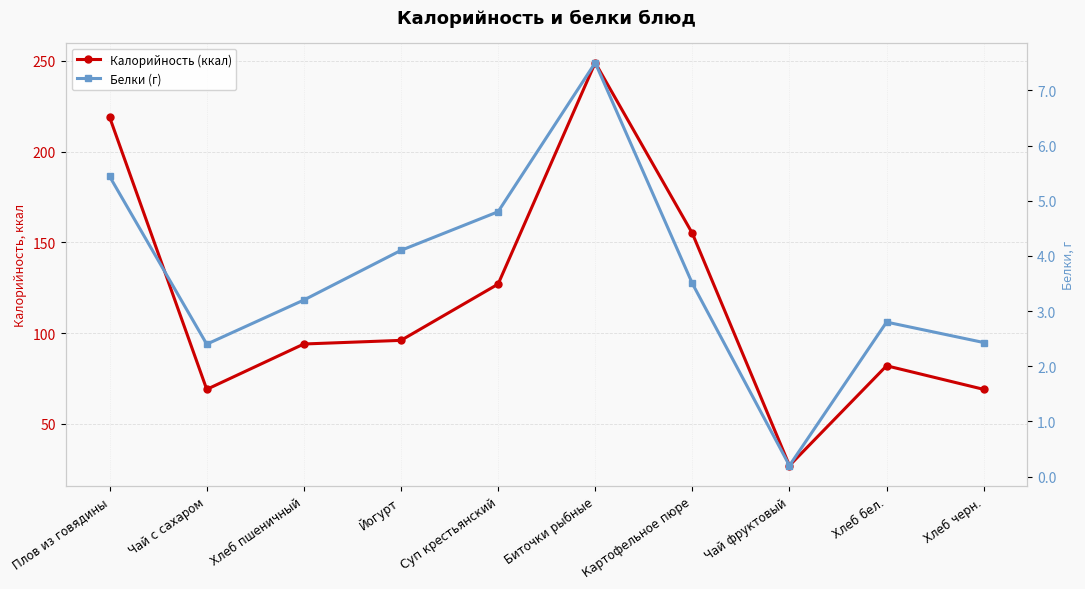

How many lines are shown in the chart?

2